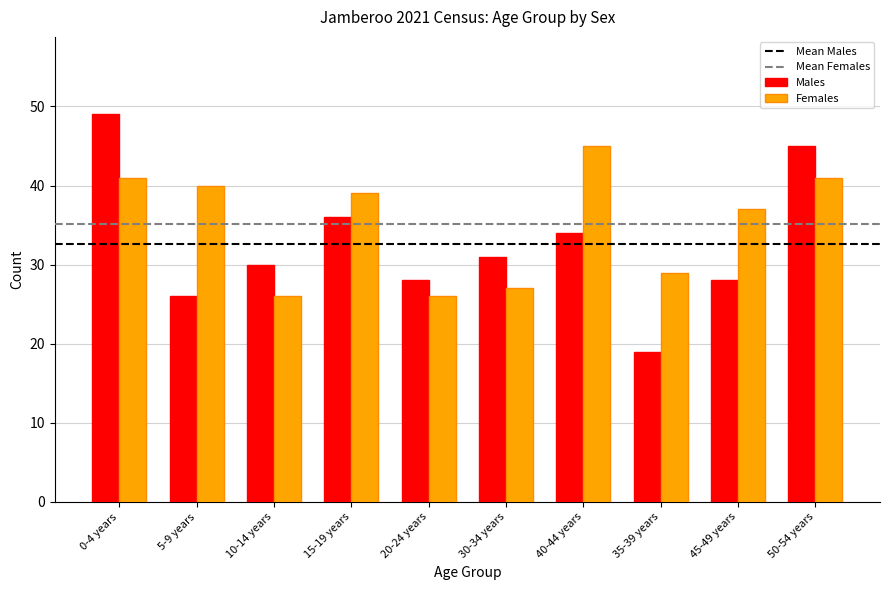

How many data points does each series have?

10